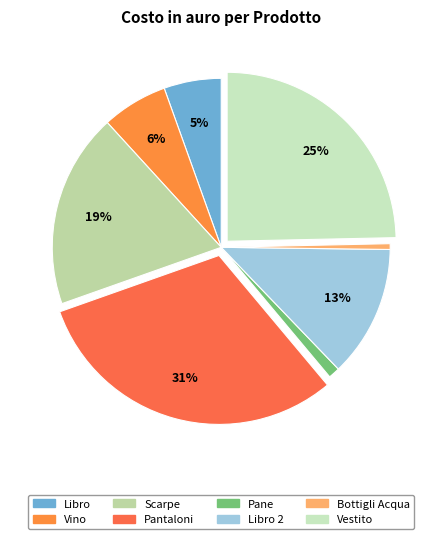

What is the smallest slice in the pie chart?

Bottigli Acqua